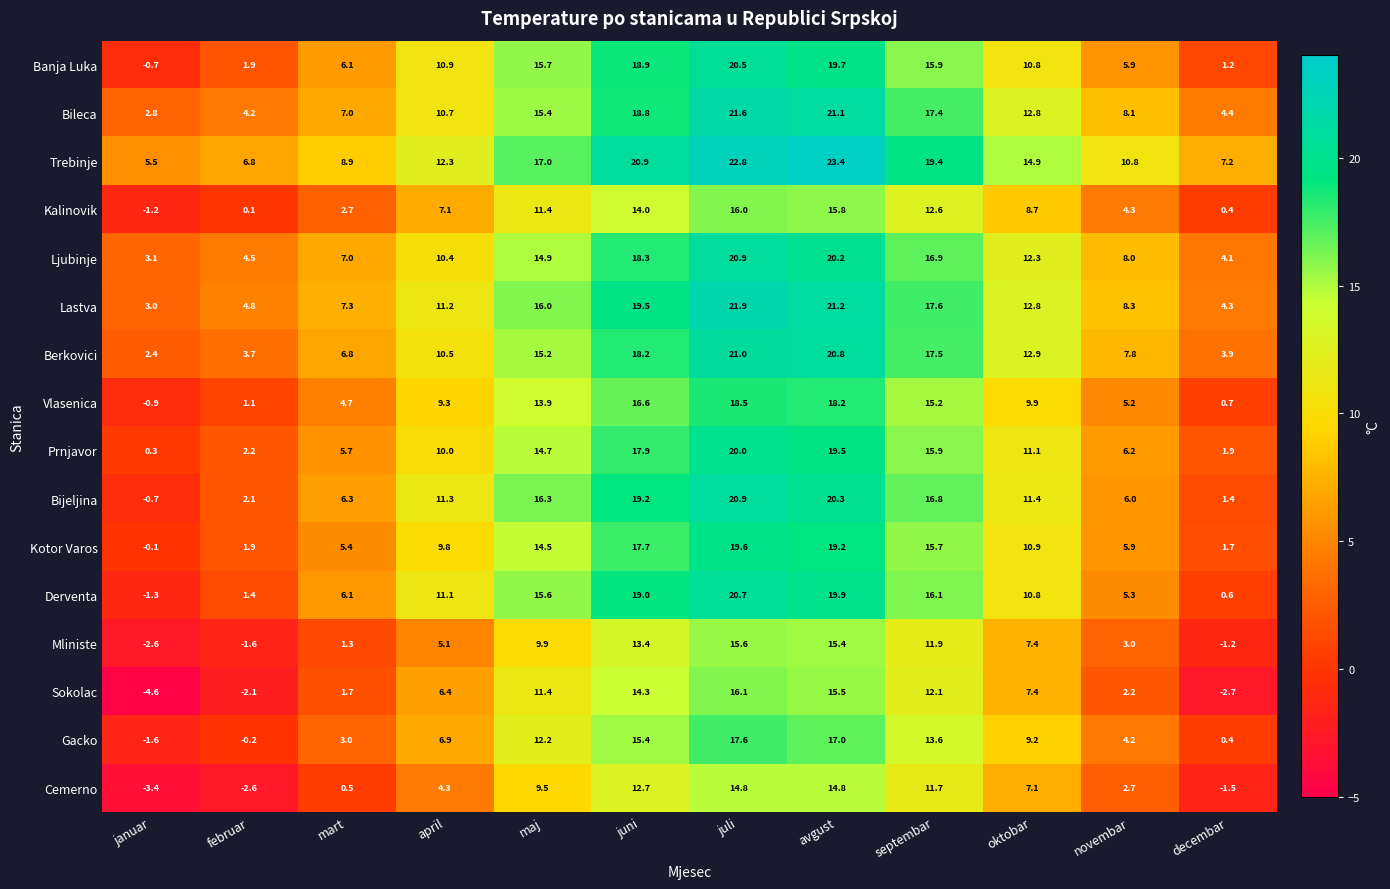

At which category is the sum across all series the highest?

juli